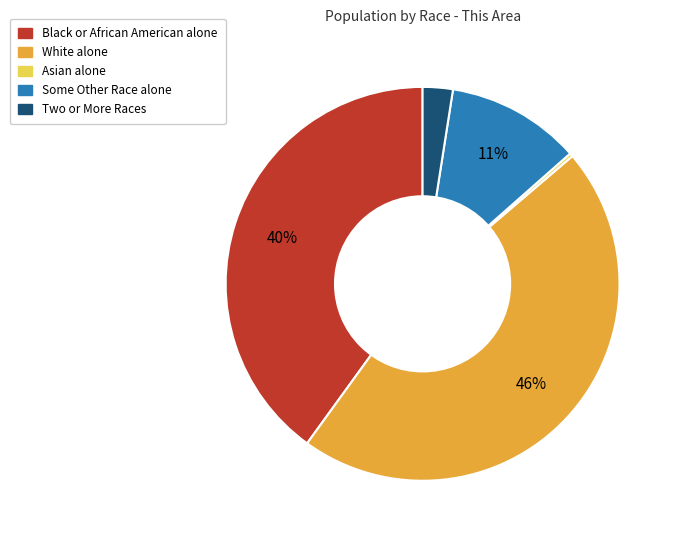

Which slice is the largest?

White alone